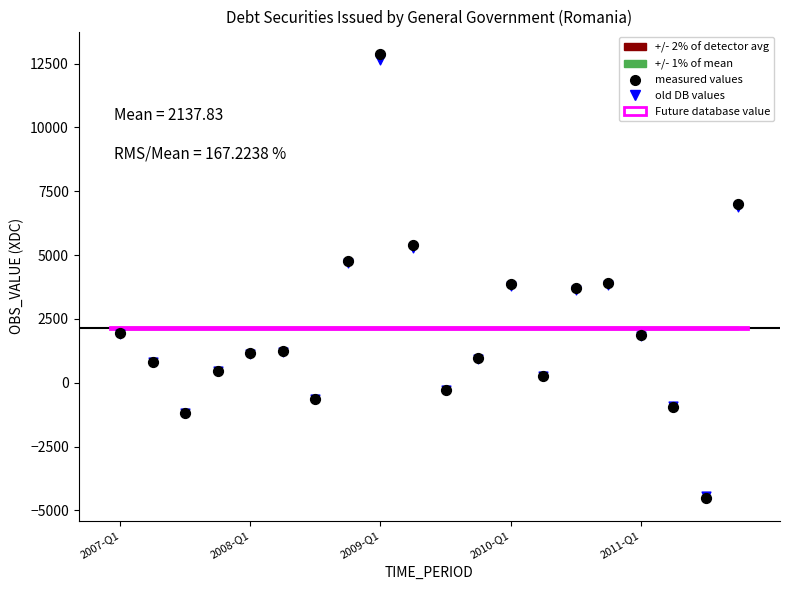

Which series contains the lowest Y value?

measured values